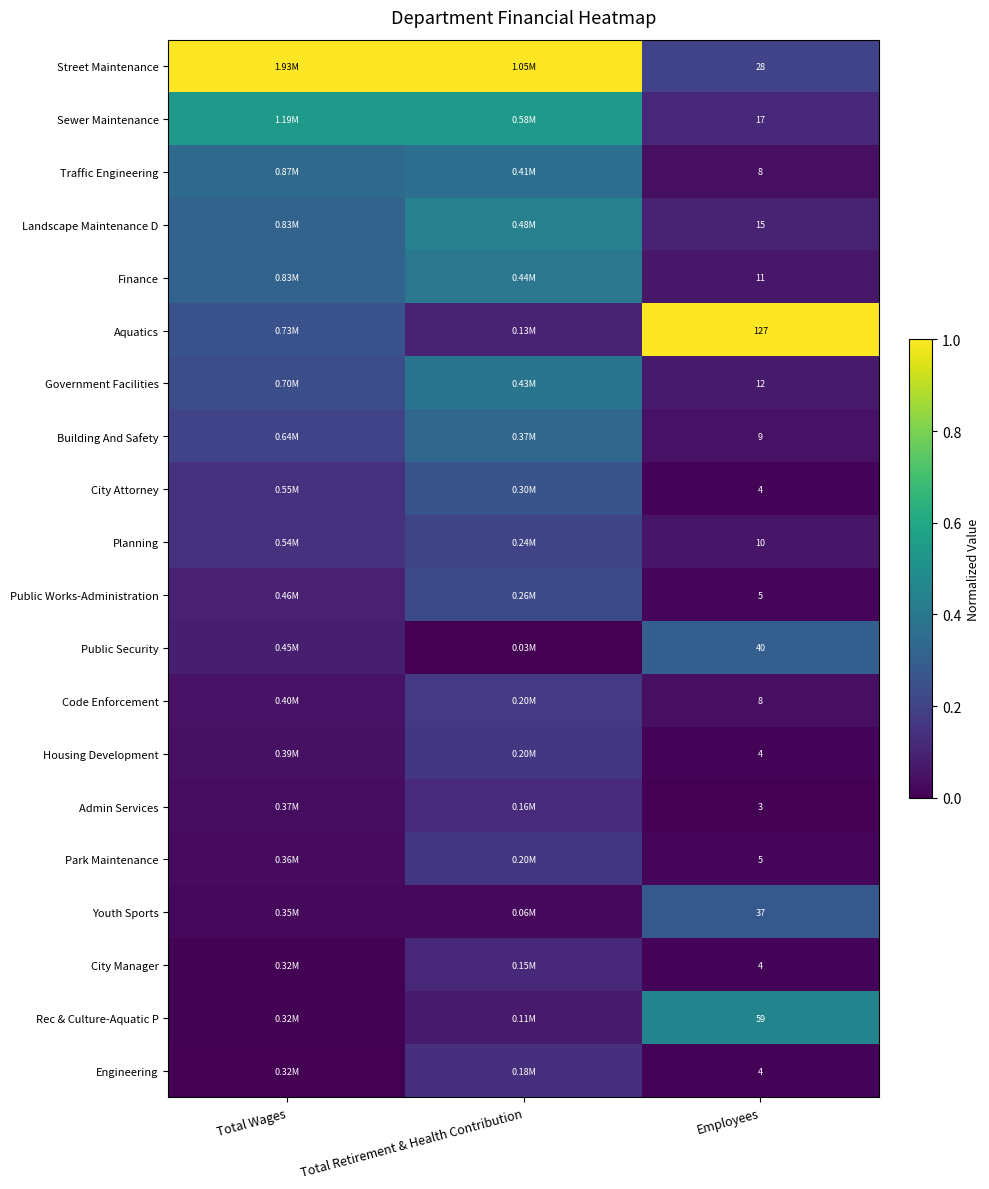

What is the approximate value of Street Maintenance at Employees?

0.2